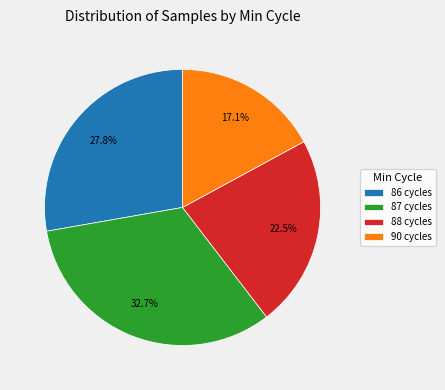

Rank the categories by value from lowest to highest.

90 cycles, 88 cycles, 86 cycles, 87 cycles